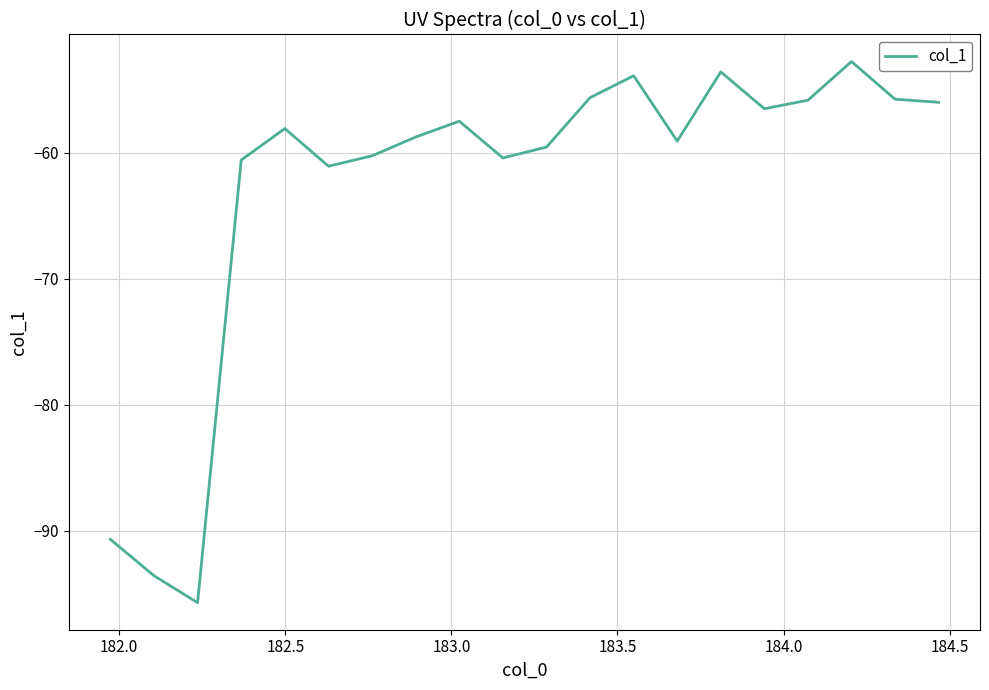

What is the difference between the maximum and minimum values?

43.0